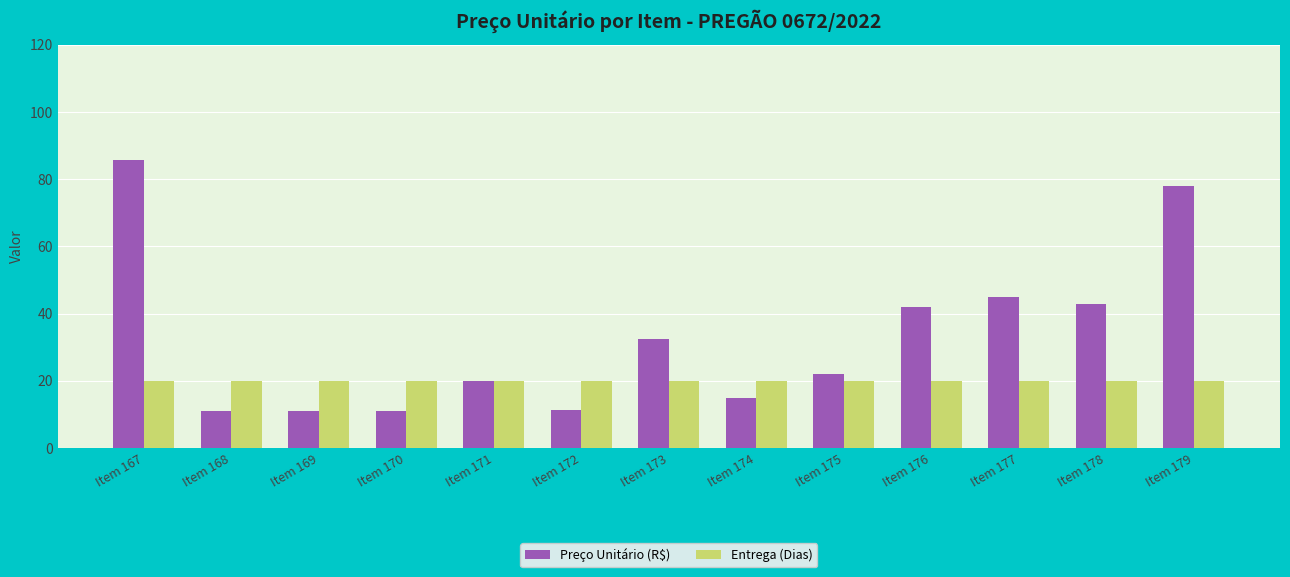

What is the sum of all Entrega (Dias) values?

260.0